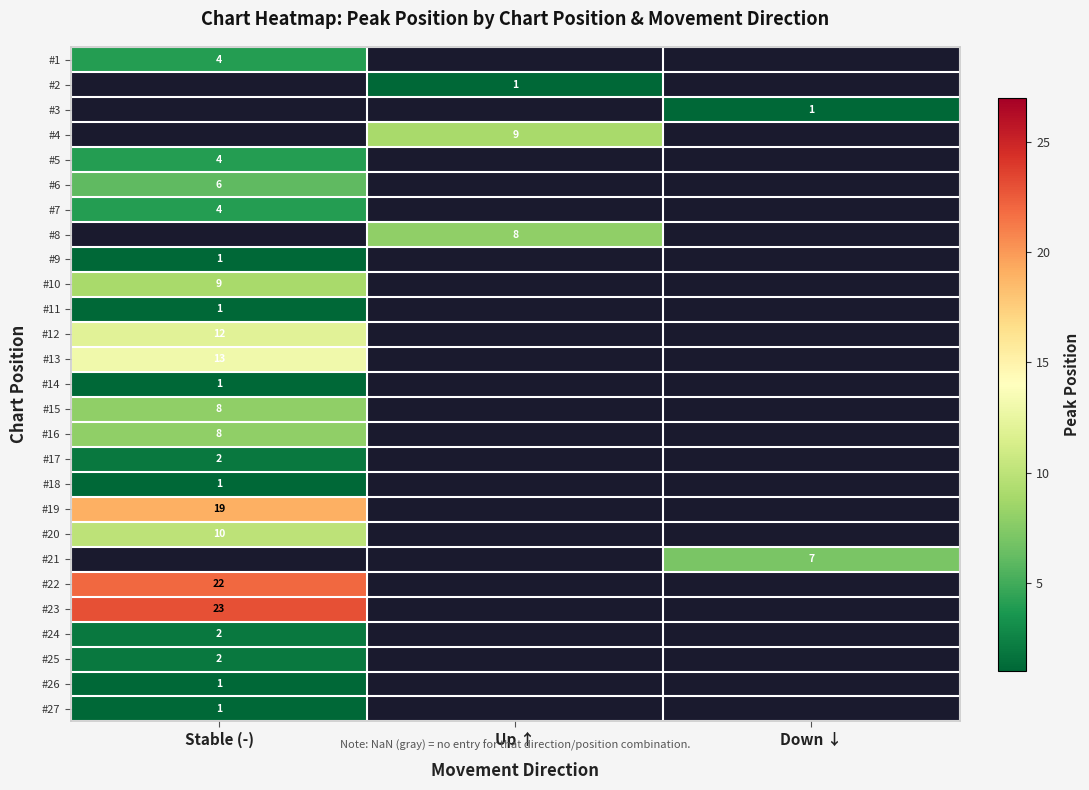

Is the value of #4 at Up ↑ greater than the value of #15 at Stable (-)?

Yes